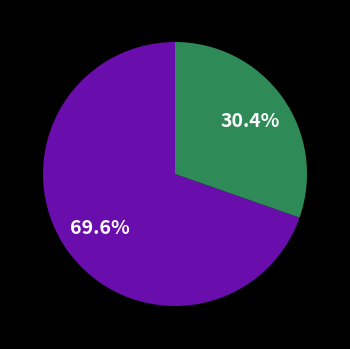

To the nearest percent, what is the average slice percentage?

50%